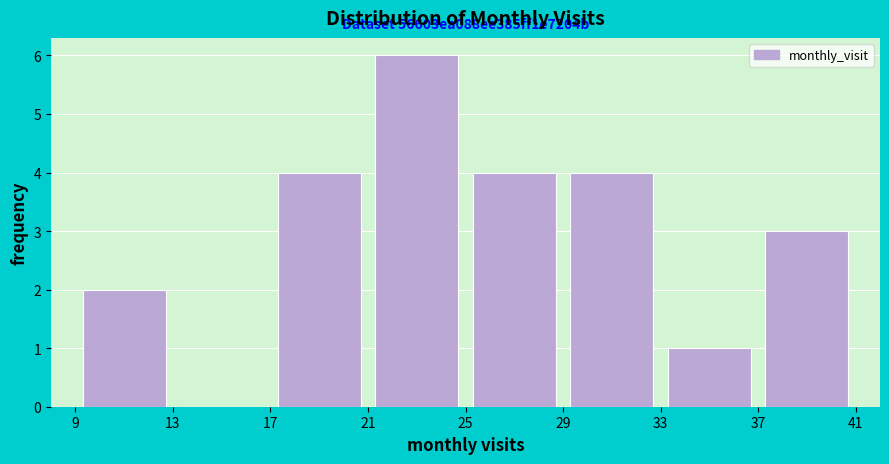

Which range on the x-axis has the tallest bar?

21 to 25